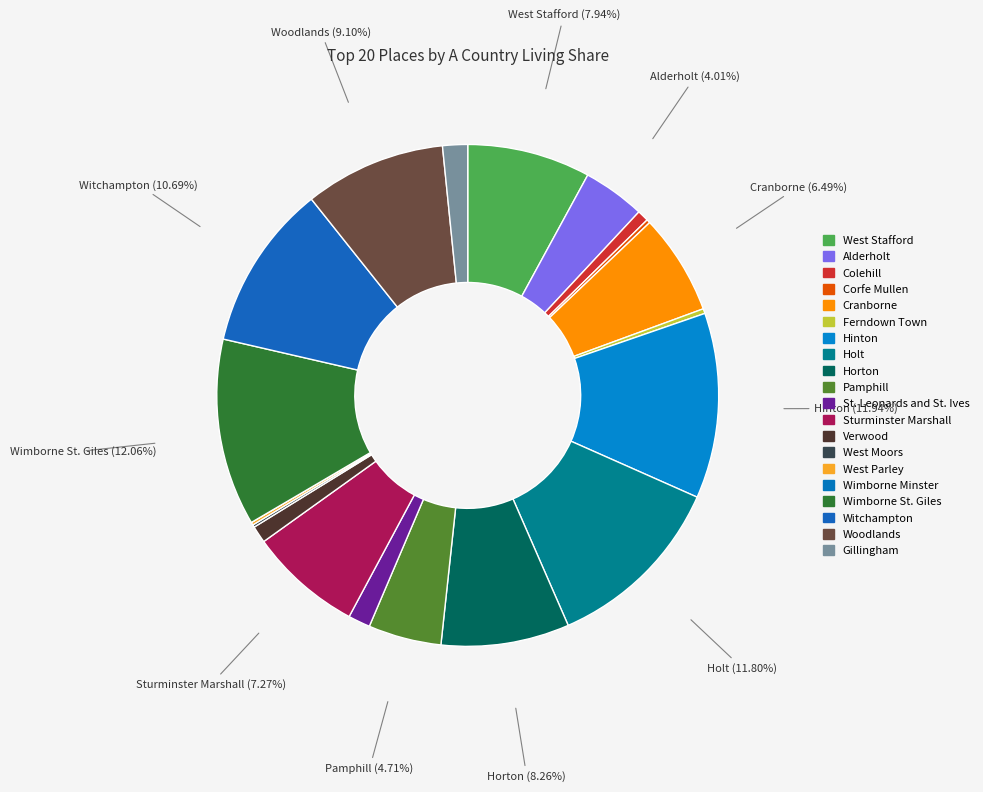

Combined, what portion of the pie is West Moors and Horton?

8.4%